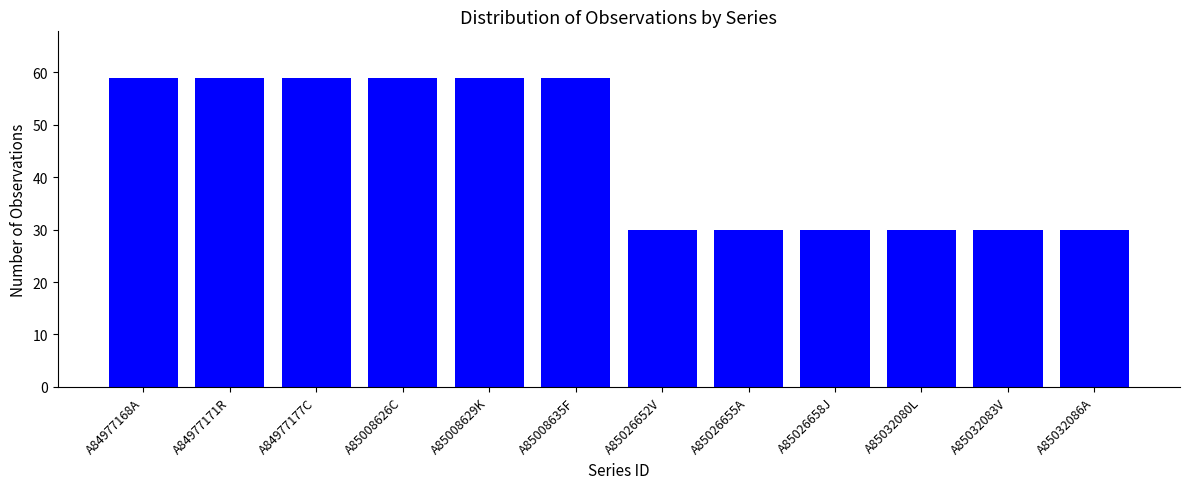

What is the minimum value shown in the chart?

30